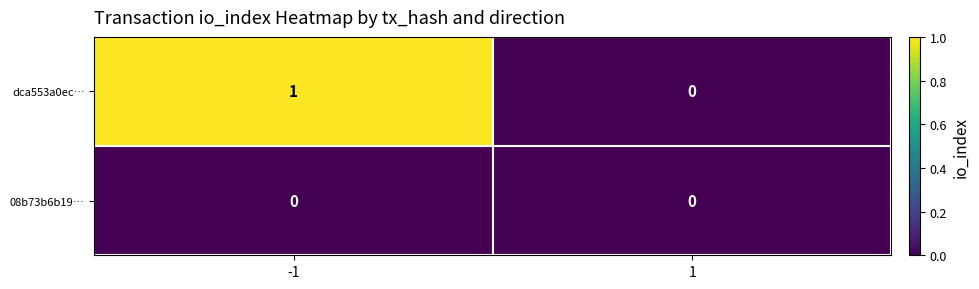

How many series are shown in this chart?

2